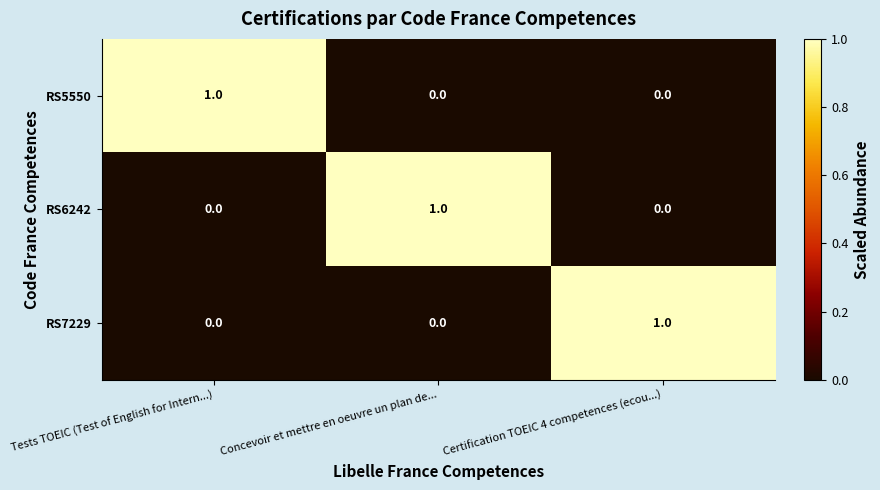

Reading right to left, transcribe all the data shown in this chart.

RS5550: Certification TOEIC 4 competences (ecou...)=0	Concevoir et mettre en oeuvre un plan de...=0	Tests TOEIC (Test of English for Intern...)=1
RS6242: Certification TOEIC 4 competences (ecou...)=0	Concevoir et mettre en oeuvre un plan de...=1	Tests TOEIC (Test of English for Intern...)=0
RS7229: Certification TOEIC 4 competences (ecou...)=1	Concevoir et mettre en oeuvre un plan de...=0	Tests TOEIC (Test of English for Intern...)=0